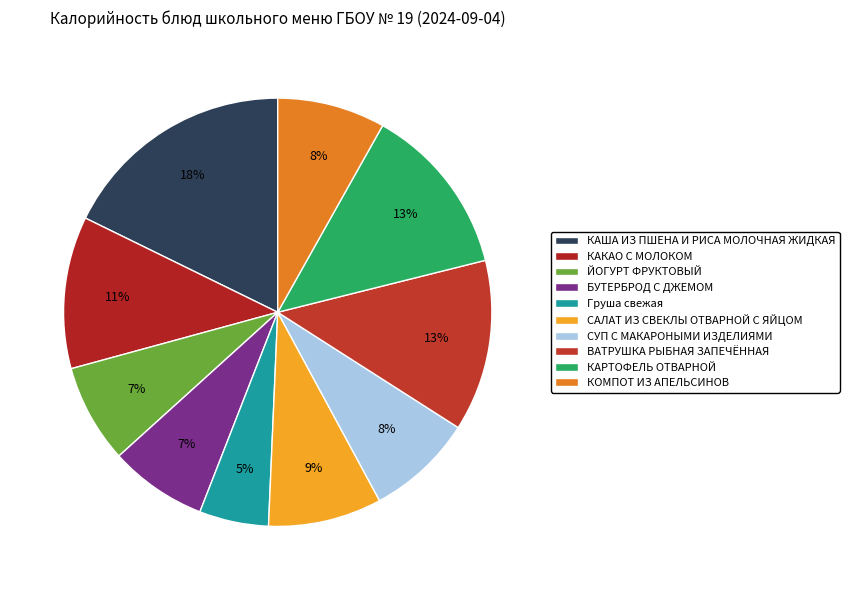

Between ВАТРУШКА РЫБНАЯ ЗАПЕЧЁННАЯ and КАКАО С МОЛОКОМ, which is larger?

ВАТРУШКА РЫБНАЯ ЗАПЕЧЁННАЯ